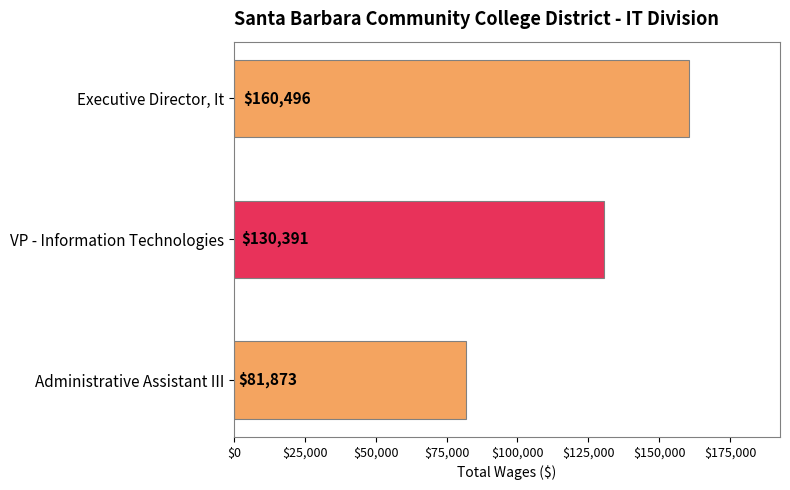

How many data points are less than 130391?

1